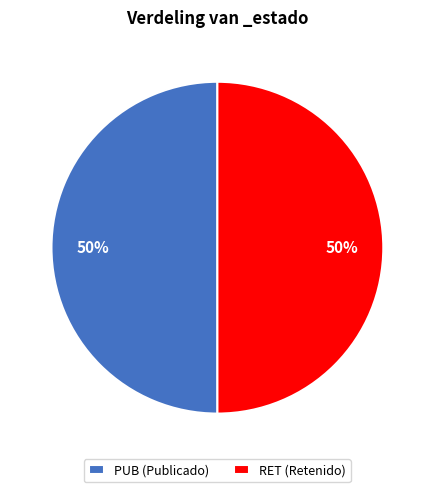

The PUB slice represents 40% of the pie. True or false?

False